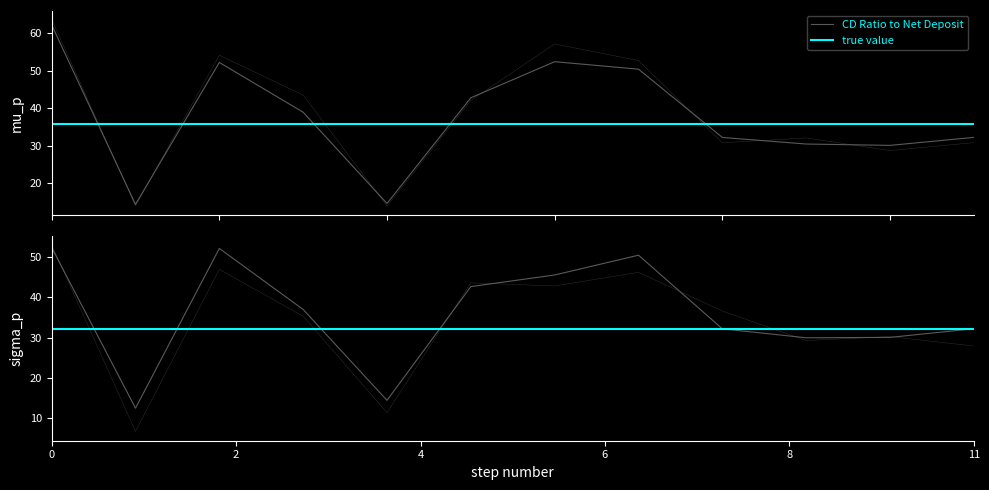

In CD Ratio to Net Deposit, how many points are lower than both neighbors (excluding endpoints)?

3